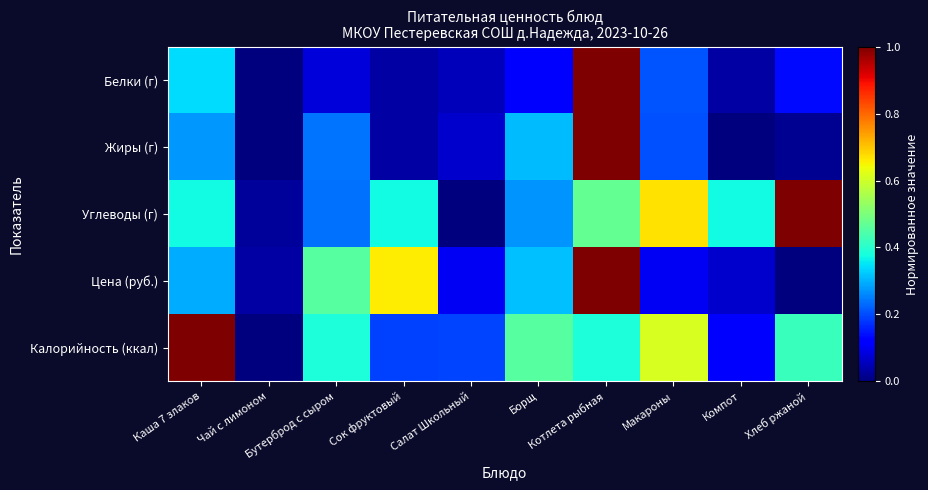

How many series are shown in this chart?

5